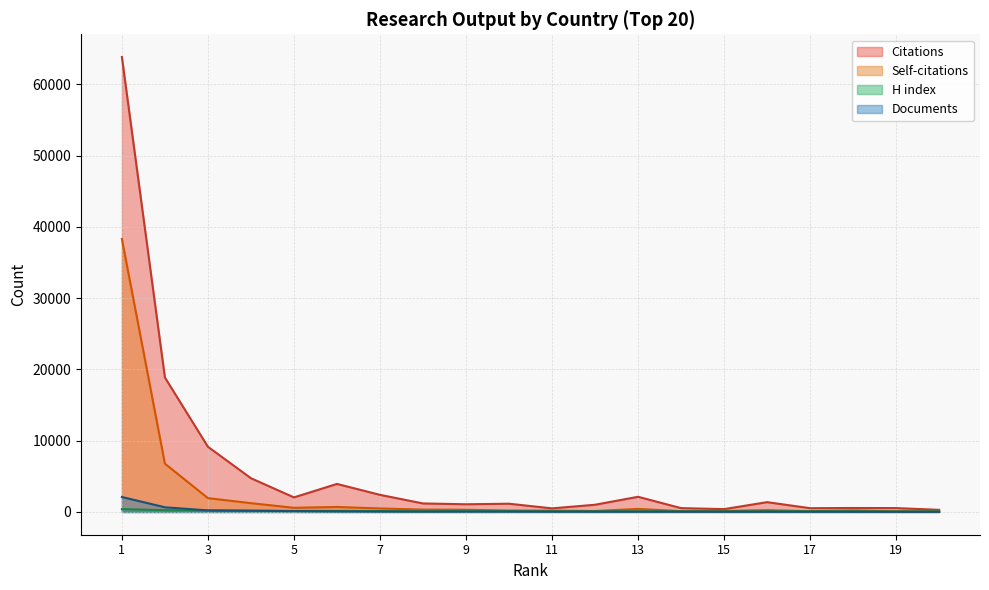

Which category has the lowest value across all series?

20